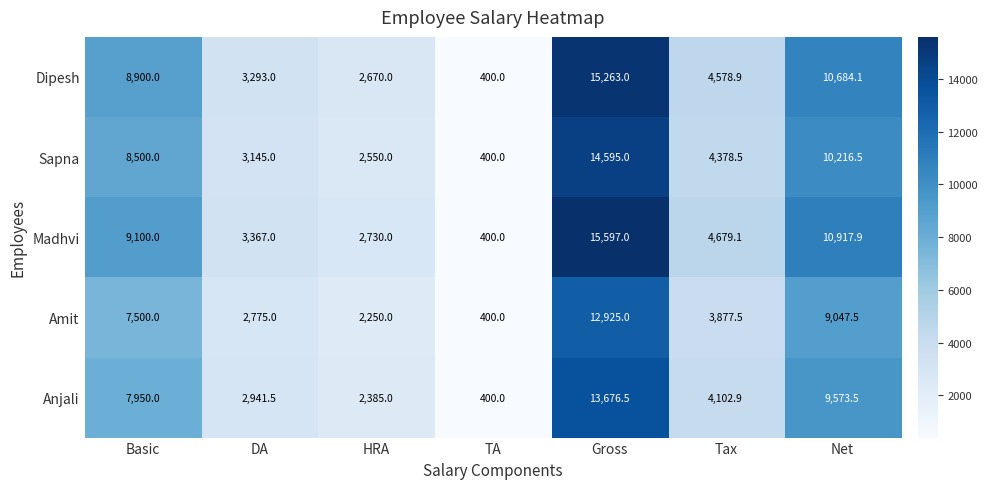

How many values in the Sapna series are below 4378?

3